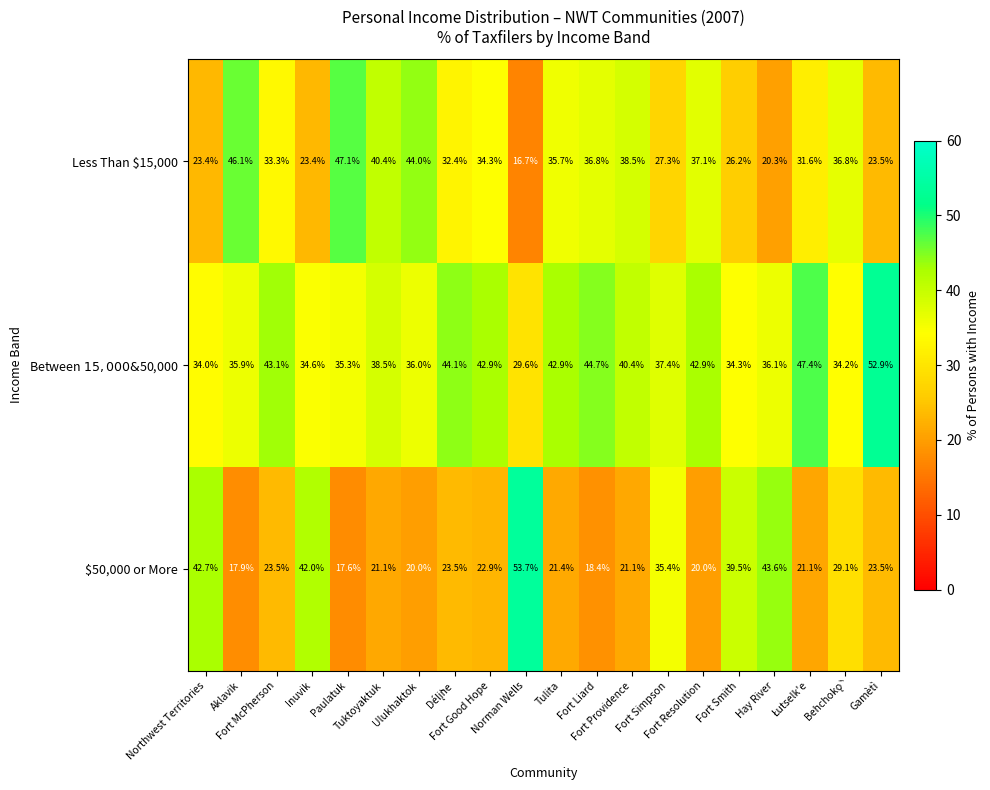

What is the difference between the maximum and minimum values in the $50,000 or More series?

36.1